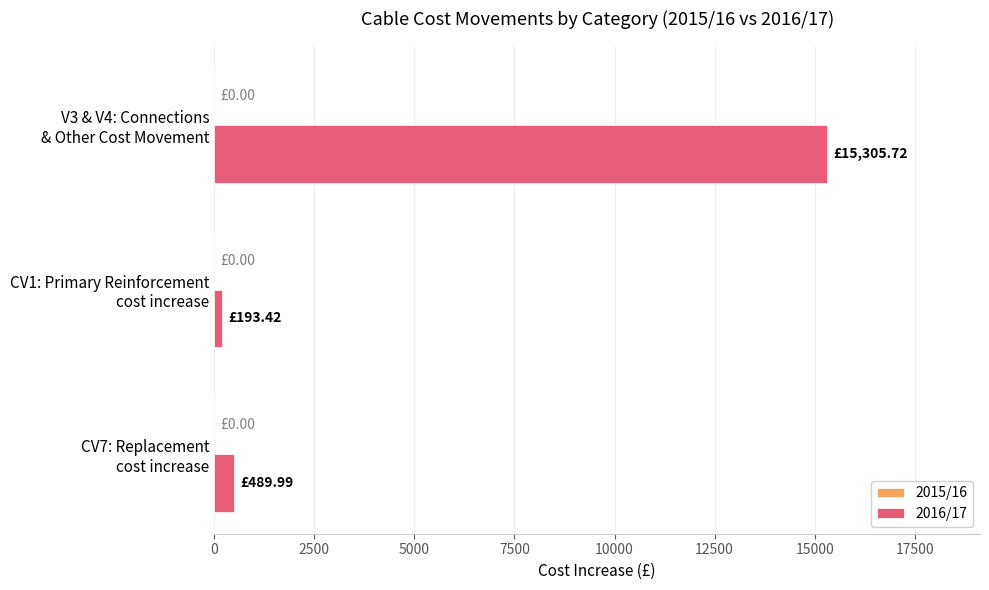

What is the sum of all values?

15989.1